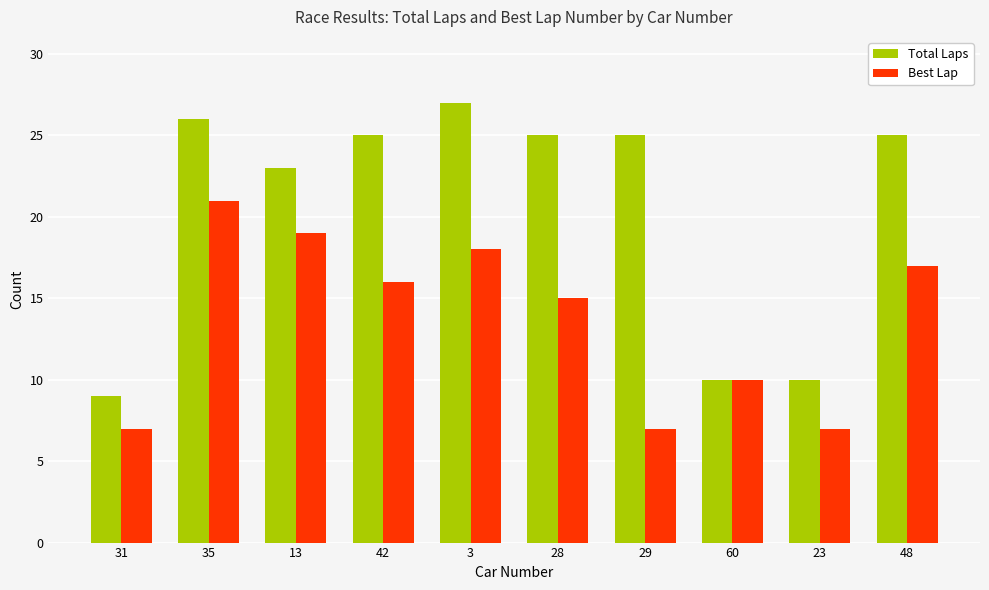

What are all the series names shown in the legend?

Total Laps, Best Lap